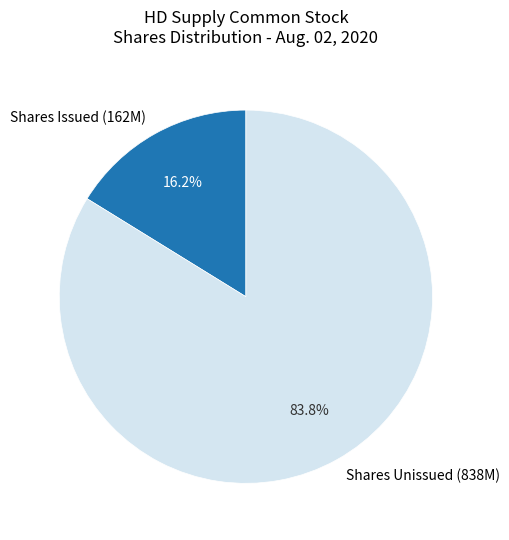

What is the smallest slice in the pie chart?

Shares Issued (162M)